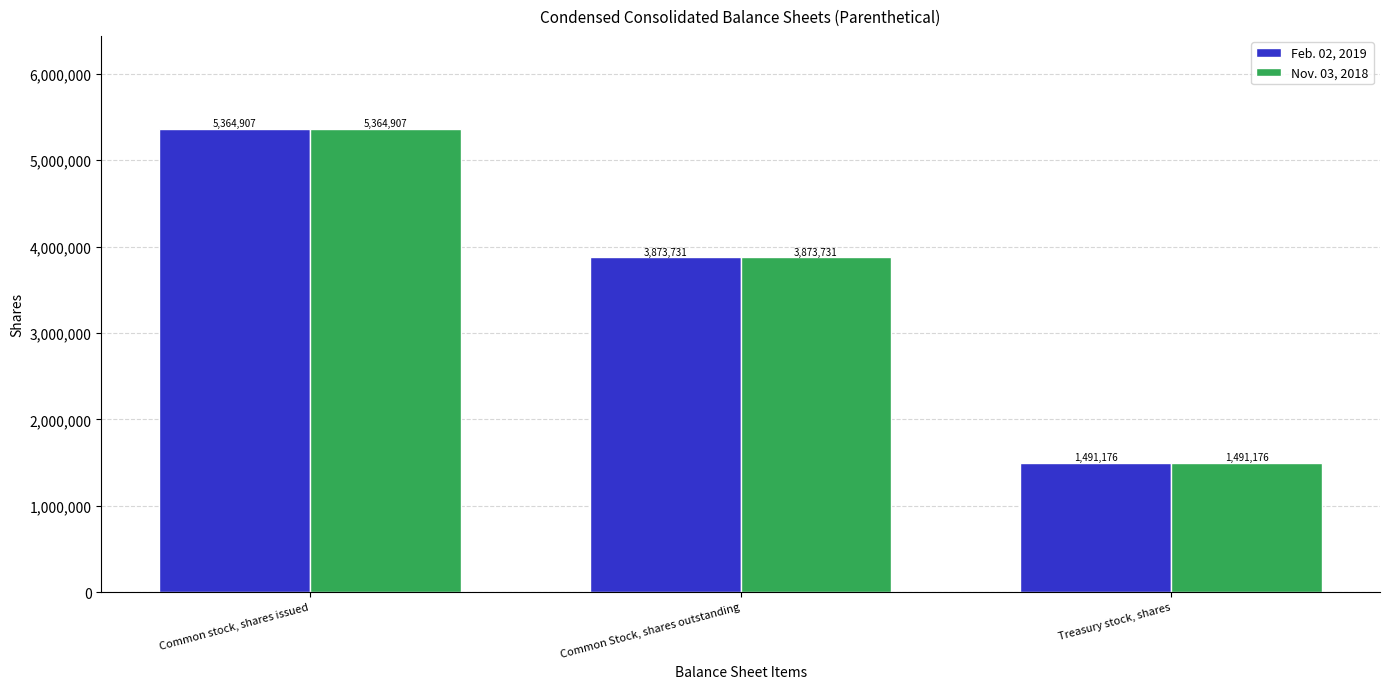

Reading left to right, list all the values displayed in this chart.

Feb. 02, 2019: 5364907	3873731	1491176
Nov. 03, 2018: 5364907	3873731	1491176